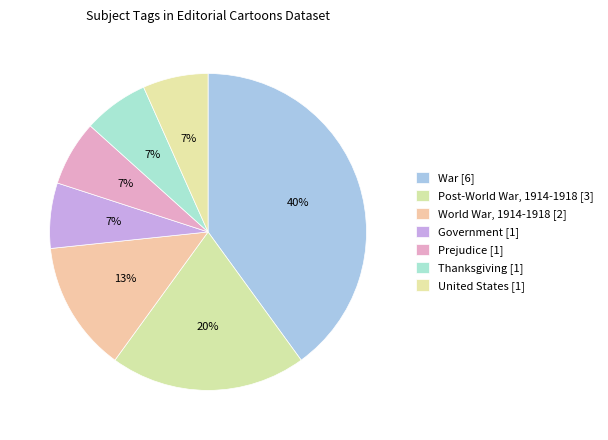

Count the number of slices in the pie.

7